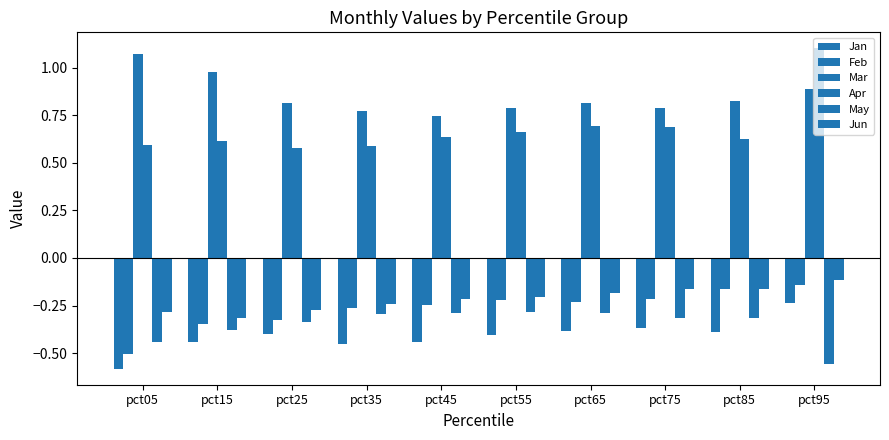

What is the difference between the maximum and minimum values in the May series?

0.3